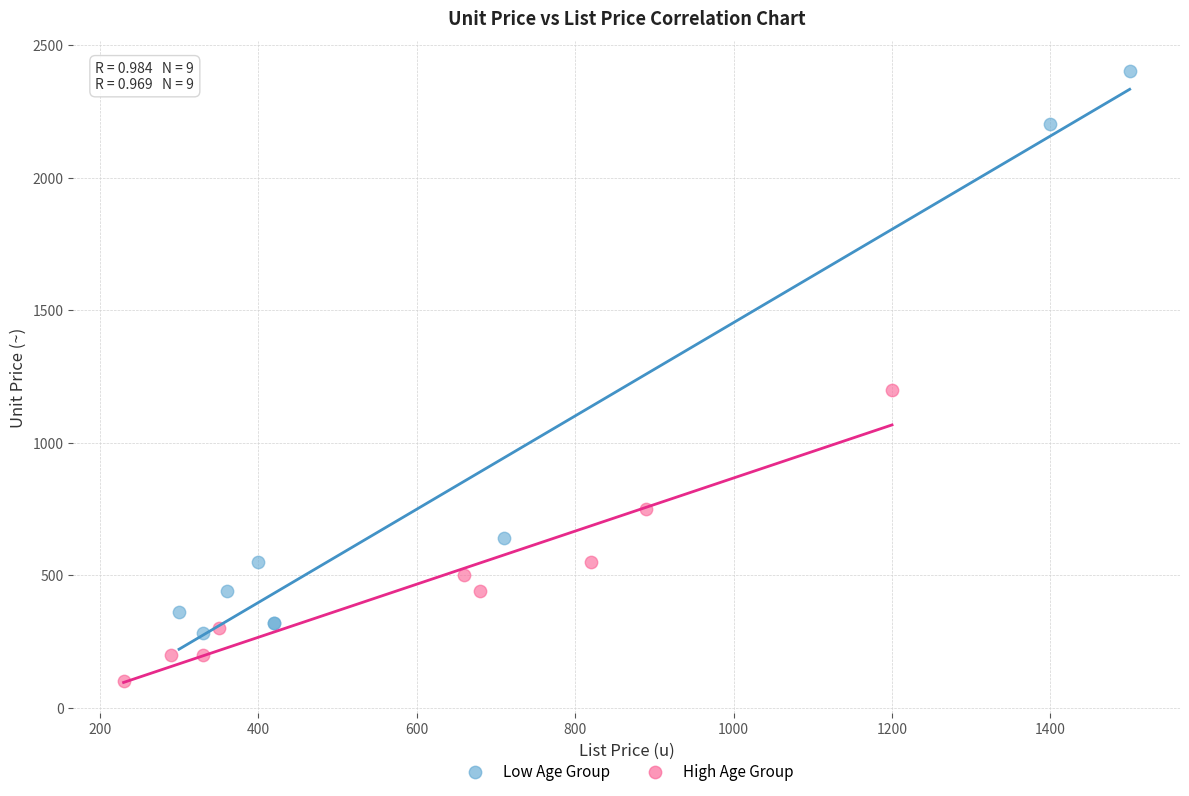

Which series contains the highest Y value?

Low Age Group